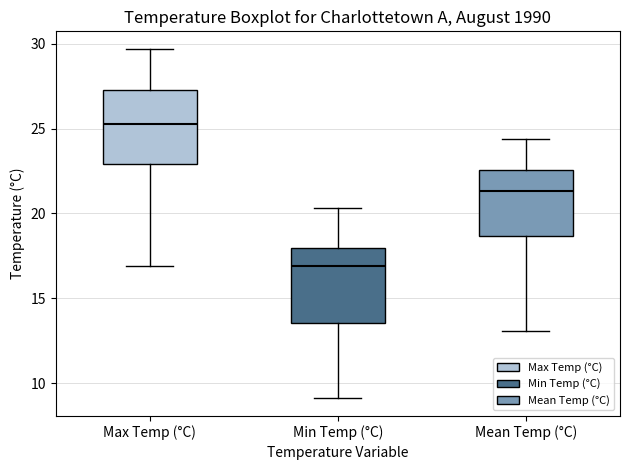

Reading left to right, read every box against the y-axis: the position of its median line, the range the box covers, and the ends of its whiskers. The values are not printed on the chart, so give them approximately, as read against the axis.

Max Temp (°C): median 25.5, box 23.0 to 27.5, whiskers 17.0 to 29.5
Min Temp (°C): median 17.0, box 13.5 to 18.0, whiskers 9.0 to 20.5
Mean Temp (°C): median 21.5, box 18.5 to 22.5, whiskers 13.0 to 24.5